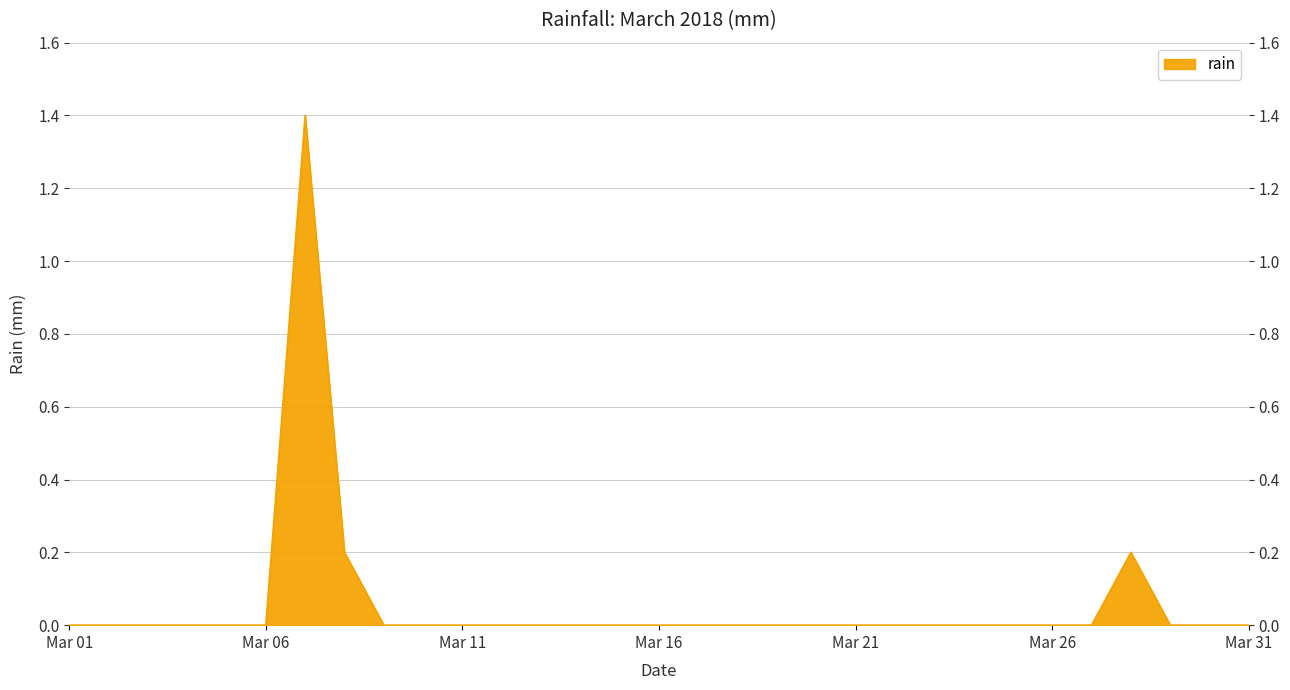

The value at 2018-03-29 is 0.0. True or false?

True